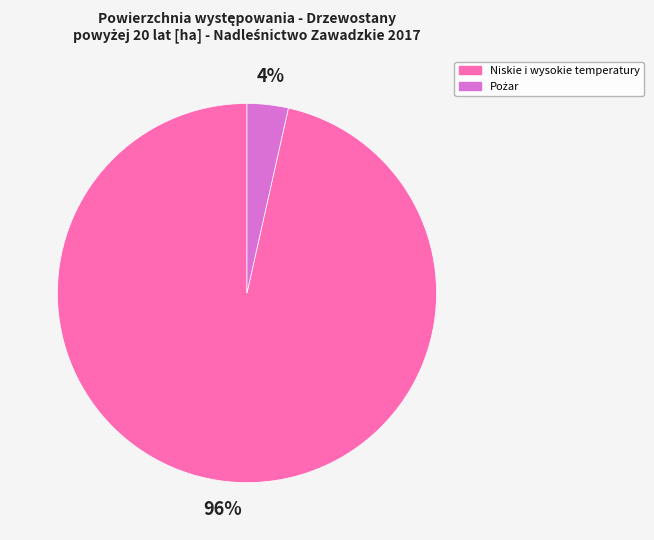

Does any single category account for the majority?

Yes